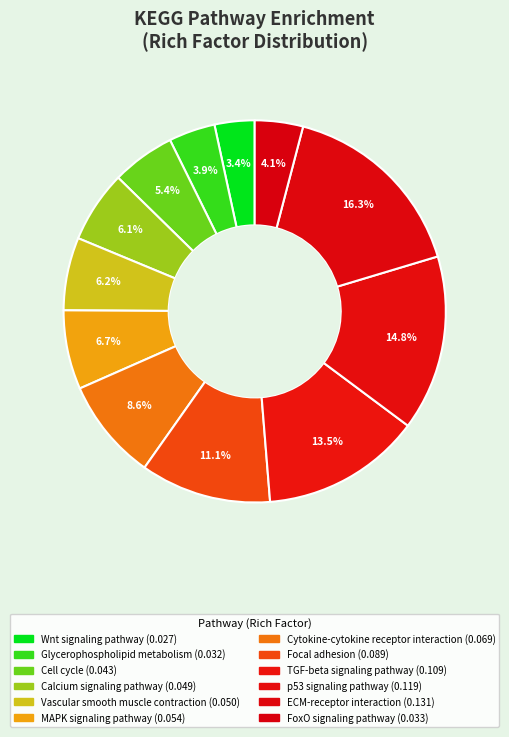

What is the largest slice in the pie chart?

ECM-receptor interaction